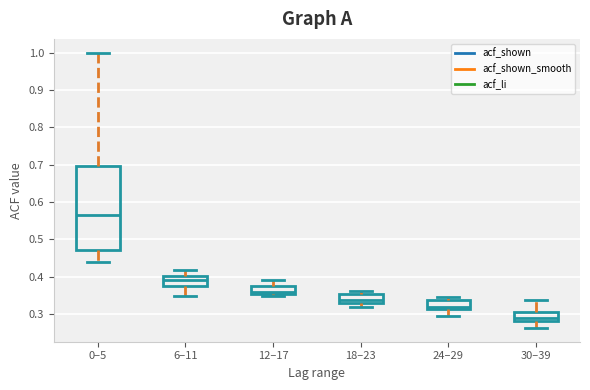

Which box's median line is the lowest?

30–39